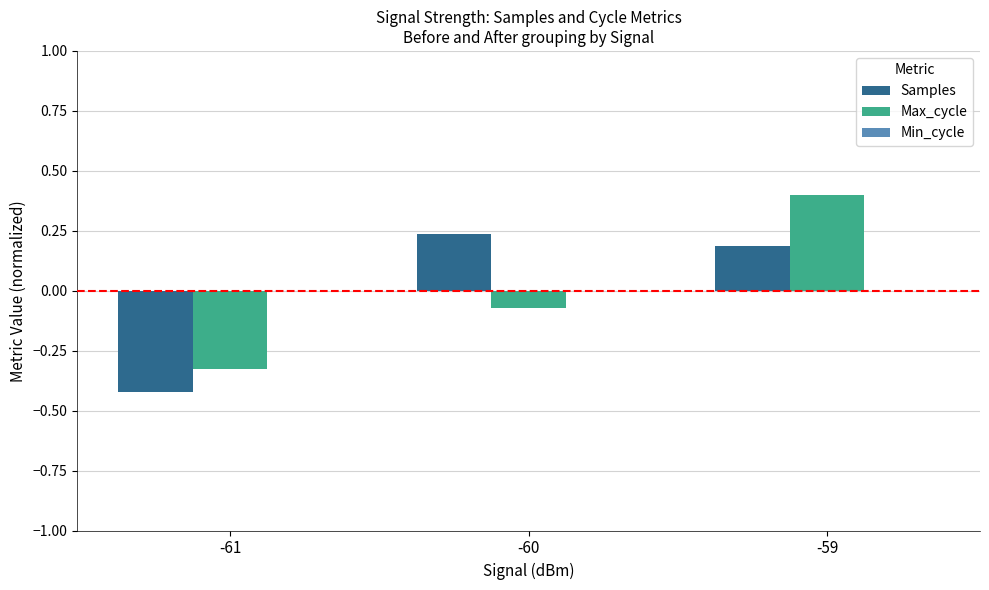

Which category has the highest value across all series?

-59